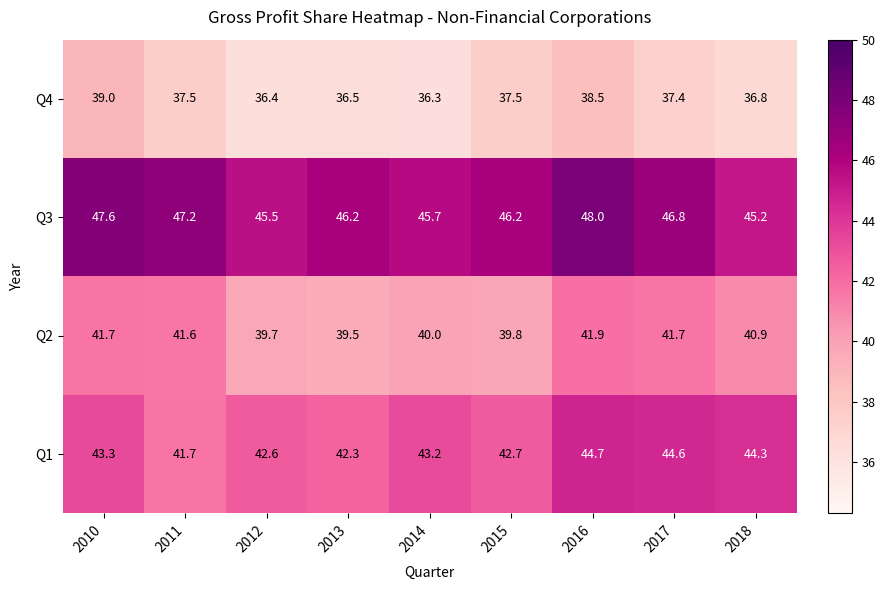

What is the total value across all series at 2010?

171.6